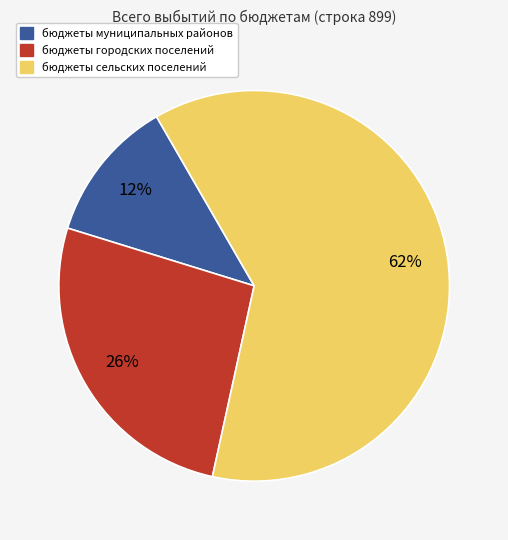

Which category accounts for the majority?

бюджеты сельских поселений